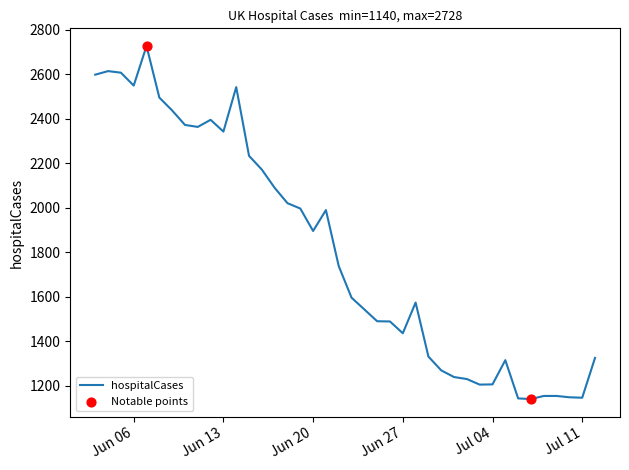

What is the minimum value shown in the chart?

1140